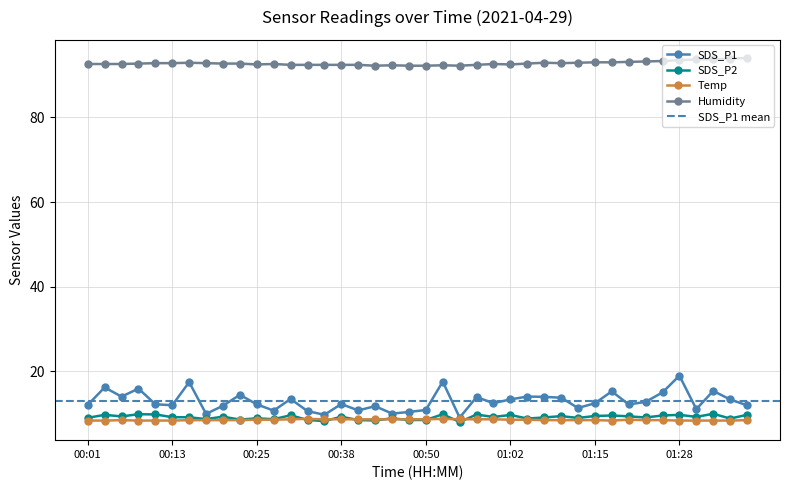

What is the sum of the Temp values at 01:33 and 01:17?

16.8